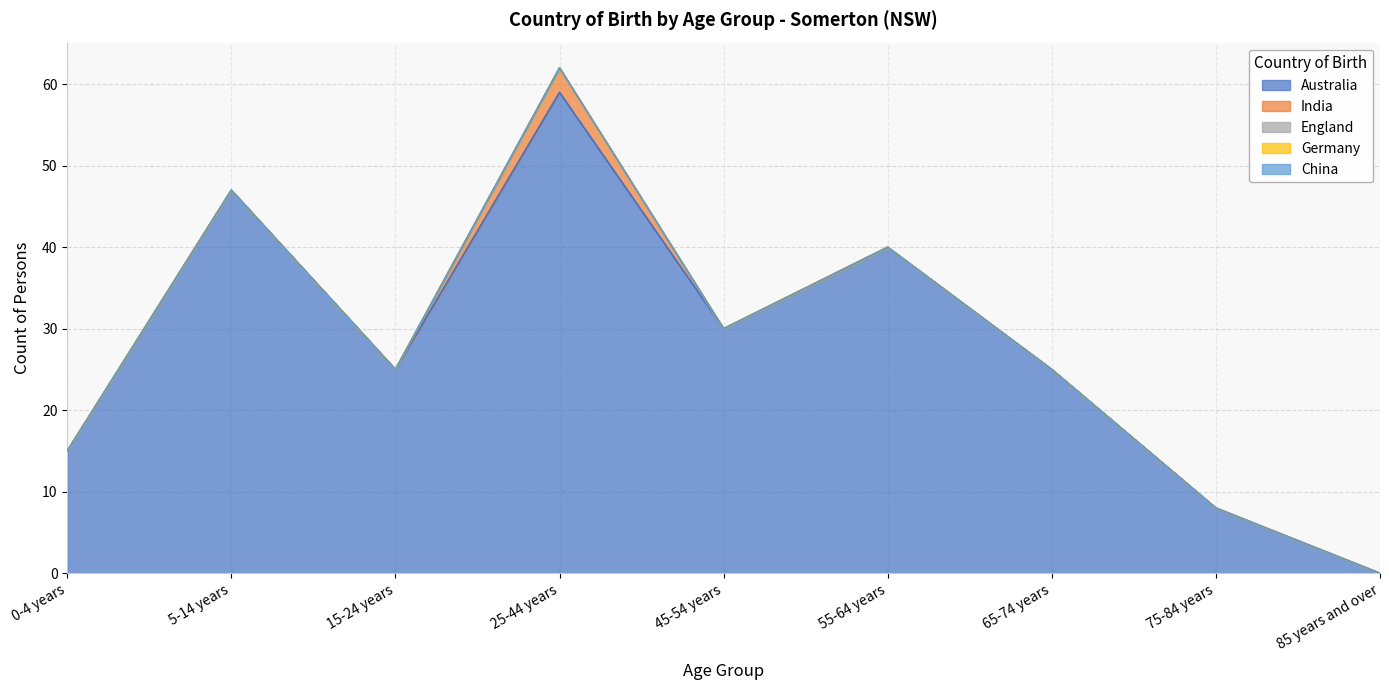

The value of England at 5-14 years is 0. True or false?

True